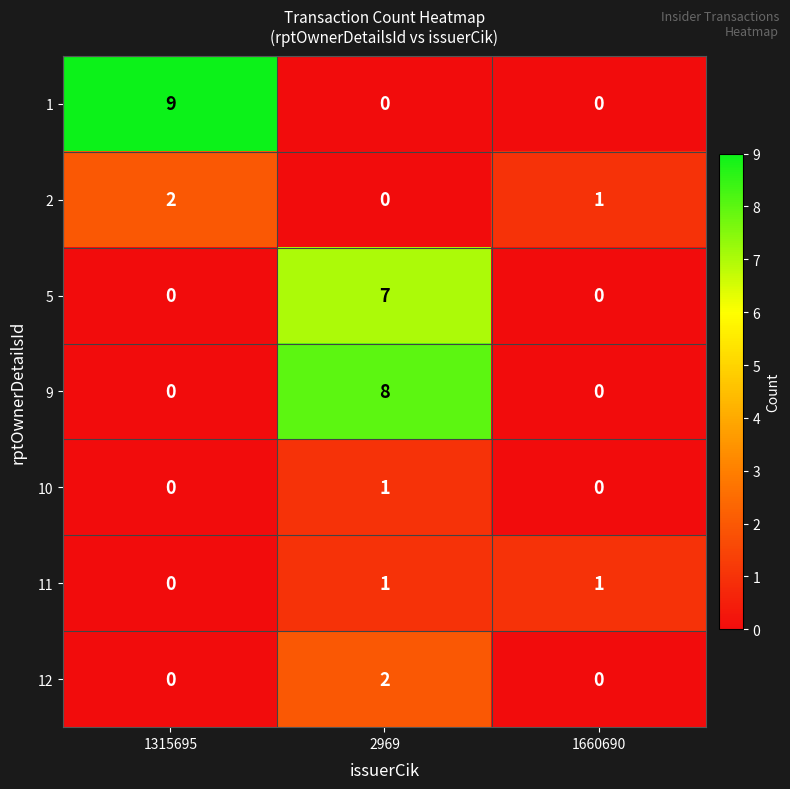

The 9 series shows 0 at 1315695. True or false?

True